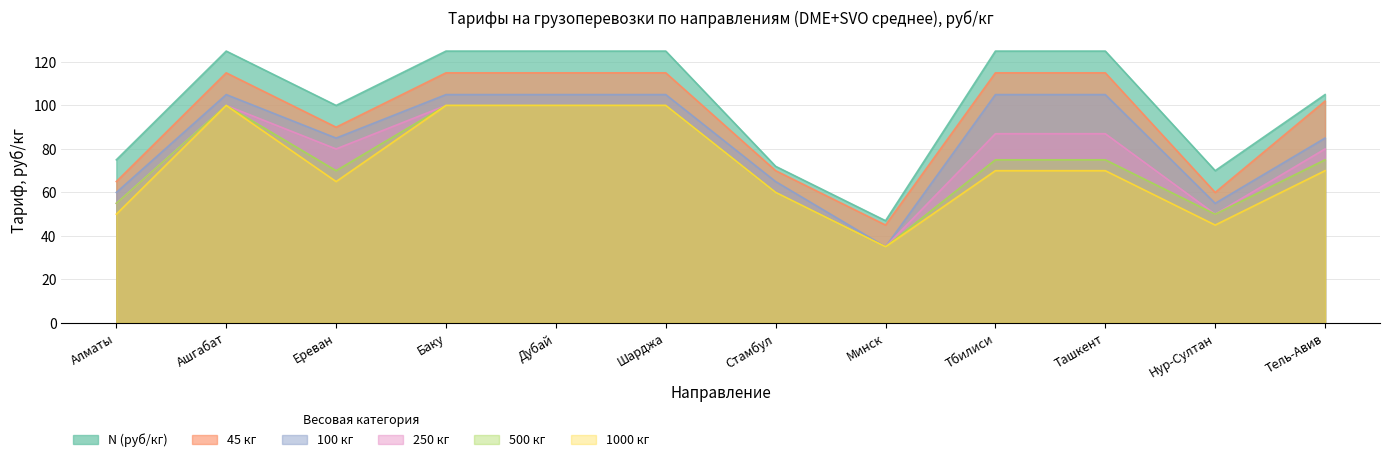

Reading right to left, extract all data points from this chart.

N (руб/кг): Тель-Авив=105	Нур-Султан=70	Ташкент=125	Тбилиси=125	Минск=47	Стамбул=72	Шарджа=125	Дубай=125	Баку=125	Ереван=100	Ашгабат=125	Алматы=75
45 кг: Тель-Авив=102	Нур-Султан=60	Ташкент=115	Тбилиси=115	Минск=45	Стамбул=70	Шарджа=115	Дубай=115	Баку=115	Ереван=90	Ашгабат=115	Алматы=65
100 кг: Тель-Авив=85	Нур-Султан=55	Ташкент=105	Тбилиси=105	Минск=35	Стамбул=65	Шарджа=105	Дубай=105	Баку=105	Ереван=85	Ашгабат=105	Алматы=60
250 кг: Тель-Авив=80	Нур-Султан=50	Ташкент=87	Тбилиси=87	Минск=35	Стамбул=60	Шарджа=100	Дубай=100	Баку=100	Ереван=80	Ашгабат=100	Алматы=55
500 кг: Тель-Авив=75	Нур-Султан=50	Ташкент=75	Тбилиси=75	Минск=35	Стамбул=60	Шарджа=100	Дубай=100	Баку=100	Ереван=70	Ашгабат=100	Алматы=55
1000 кг: Тель-Авив=70	Нур-Султан=45	Ташкент=70	Тбилиси=70	Минск=35	Стамбул=60	Шарджа=100	Дубай=100	Баку=100	Ереван=65	Ашгабат=100	Алматы=50